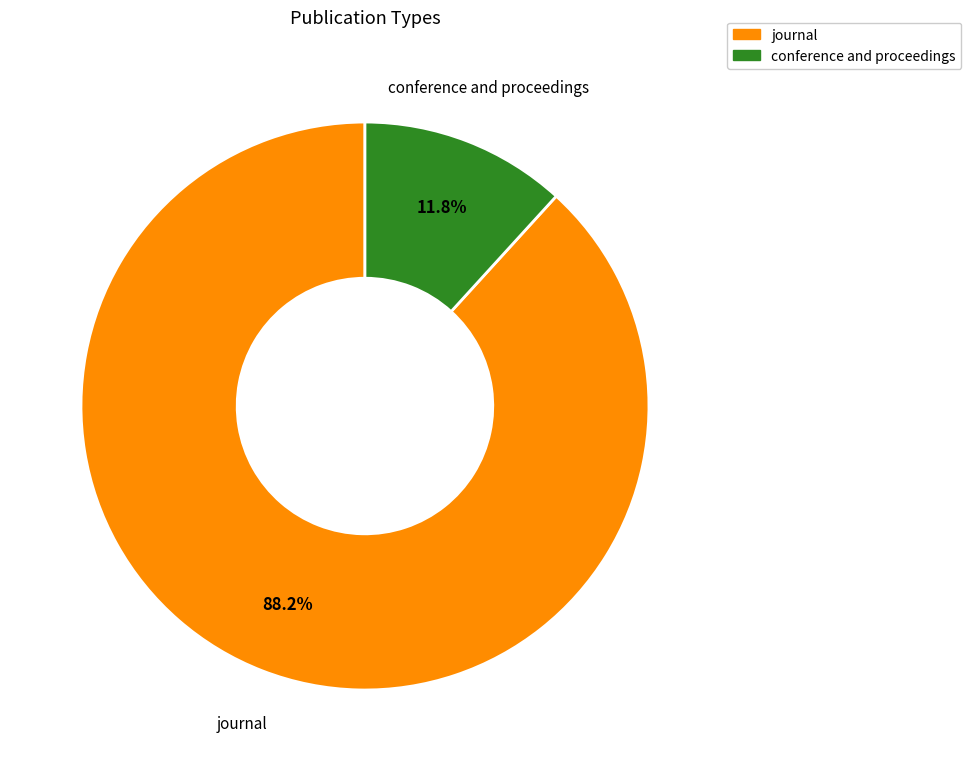

How many slices are in this pie chart?

2